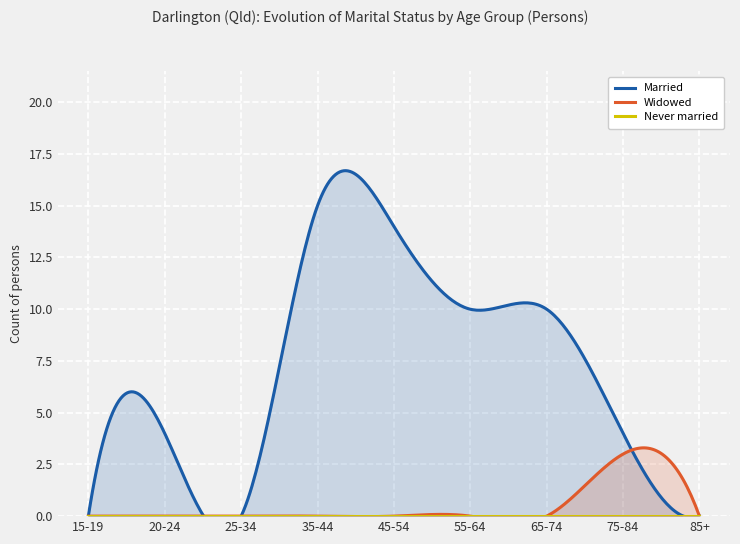

At 85+, list the series in order from largest to smallest.

Married, Widowed, Never married